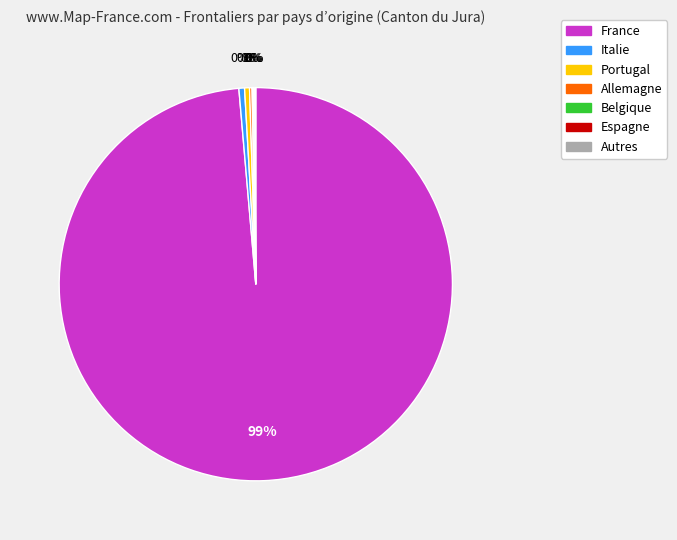

Which slice is the largest?

France